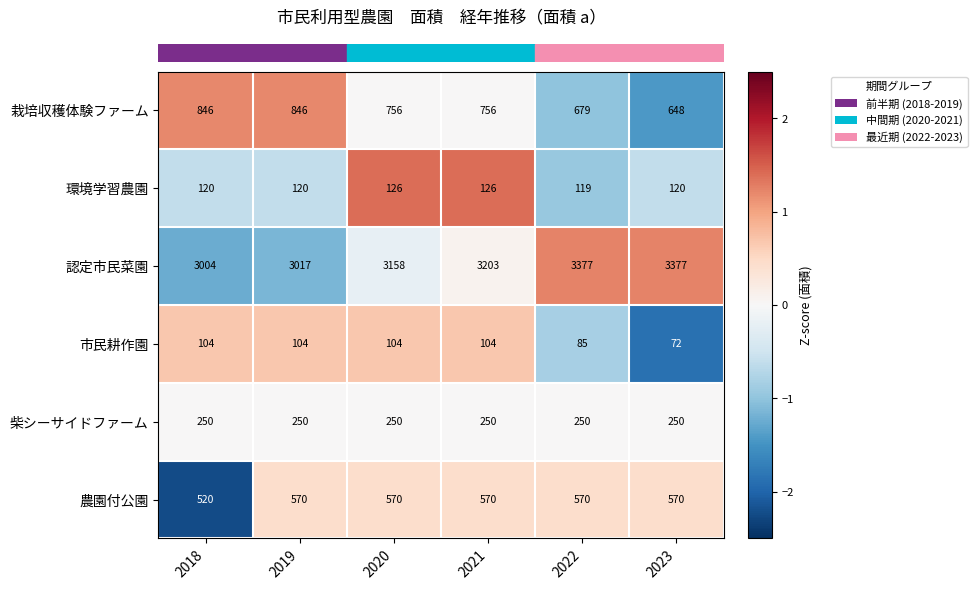

At which label is 認定市民菜園 closest to 3190?

2021